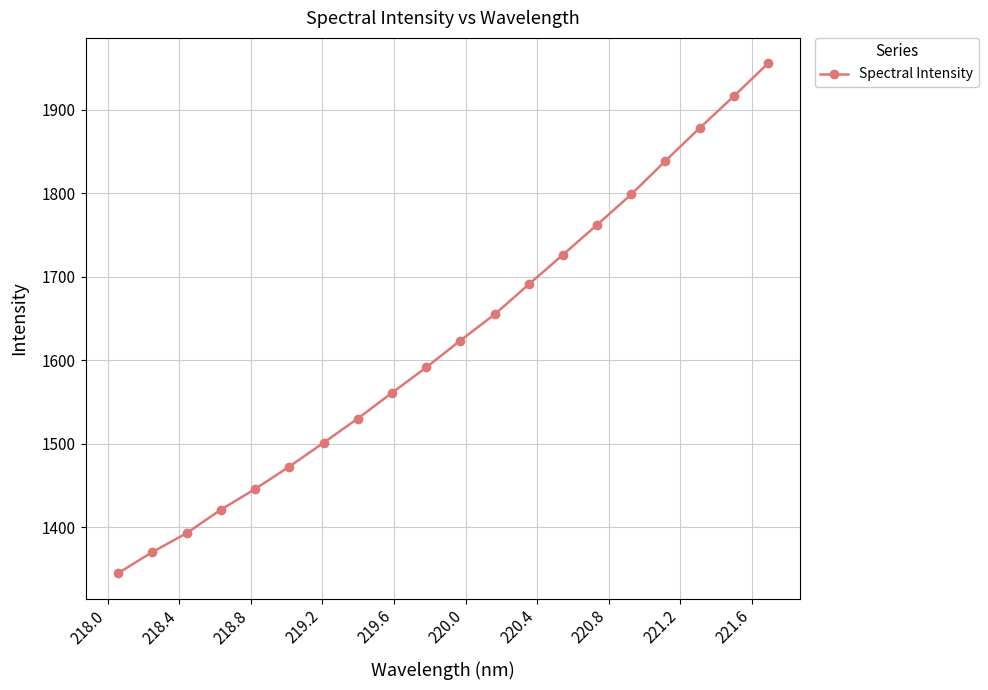

Reading left to right, what are all the values shown in this chart?

1345.3	1370.5	1393.1	1421.2	1445.9	1472.8	1501.2	1530.3	1561.0	1591.4	1623.7	1654.9	1690.9	1726.4	1762.3	1798.7	1838.8	1878.1	1916.2	1955.5